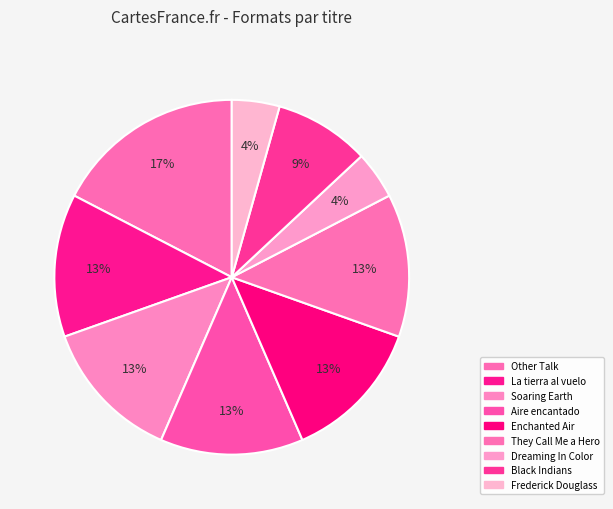

Rank the categories by value from highest to lowest.

Other Talk, La tierra al vuelo, Soaring Earth, Aire encantado, Enchanted Air, They Call Me a Hero, Black Indians, Dreaming In Color, Frederick Douglass